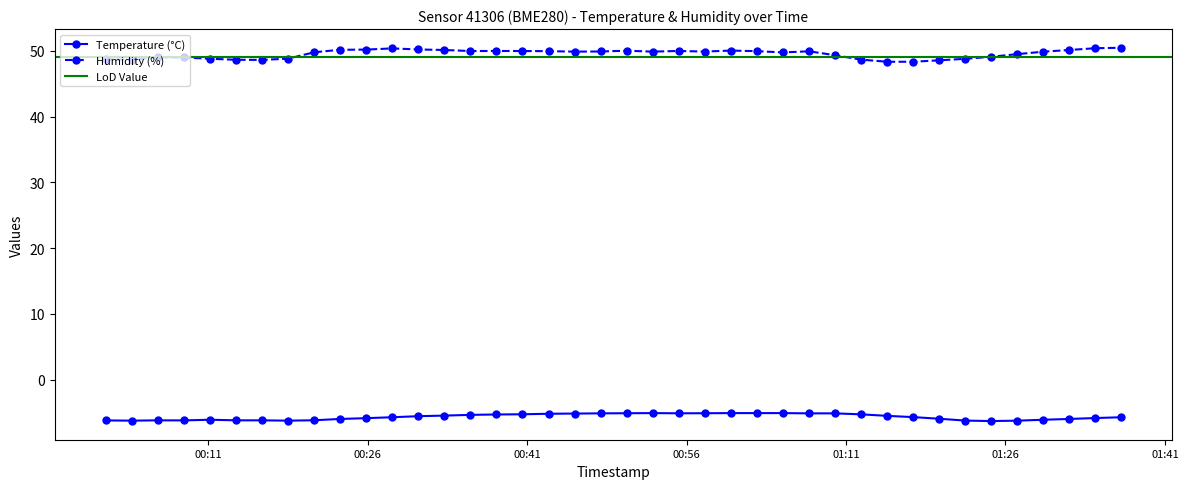

What is the minimum value shown in the chart?

-6.3